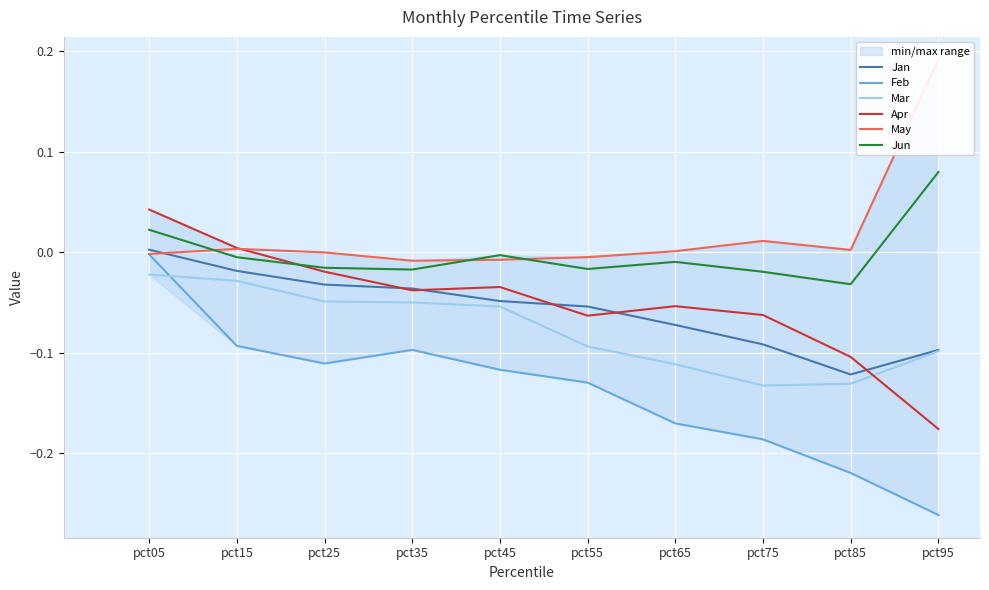

The value of Mar at pct85 is -0.1. True or false?

False